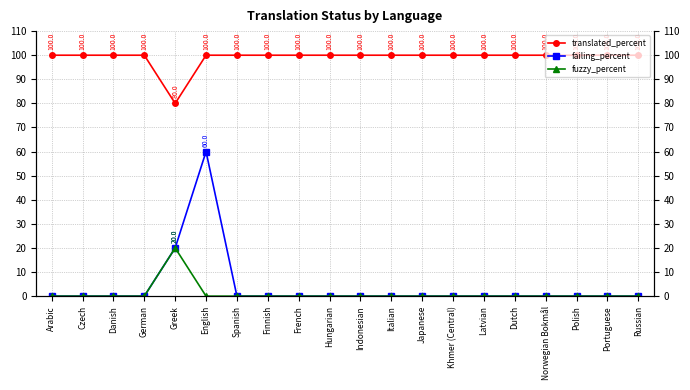

True or false: translated_percent and failing_percent intersect in this chart.

False